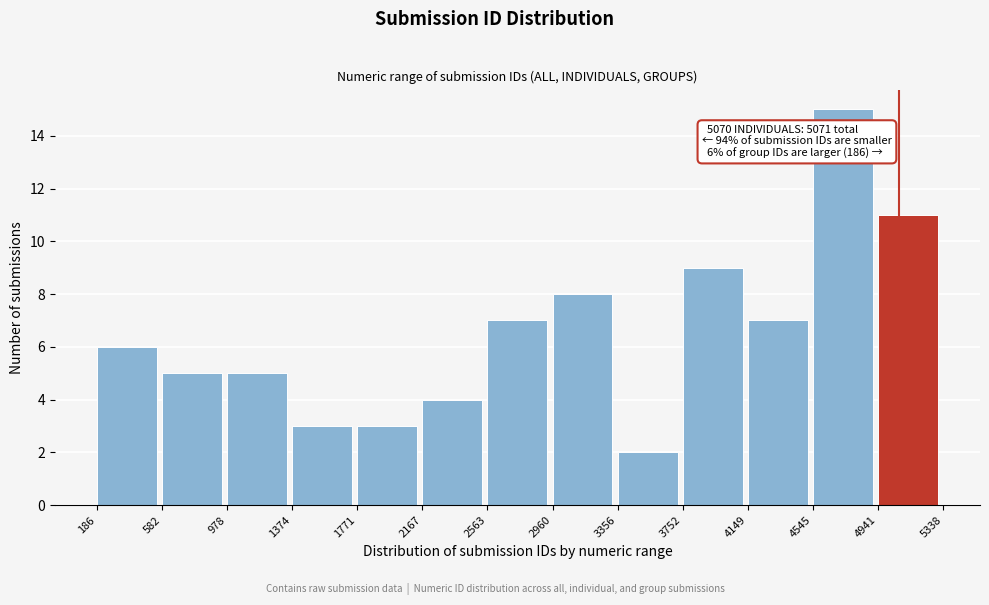

Over which range of the x-axis is the bar tallest?

4545 to 4941